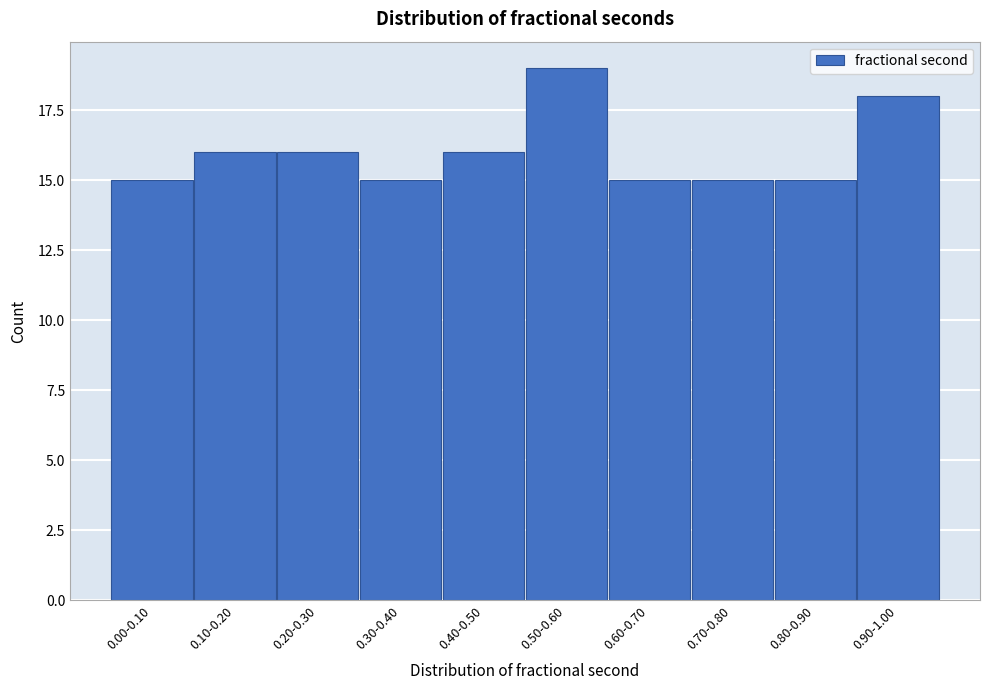

Reading right to left, transcribe all the data shown in this chart.

18	15	15	15	19	16	15	16	16	15